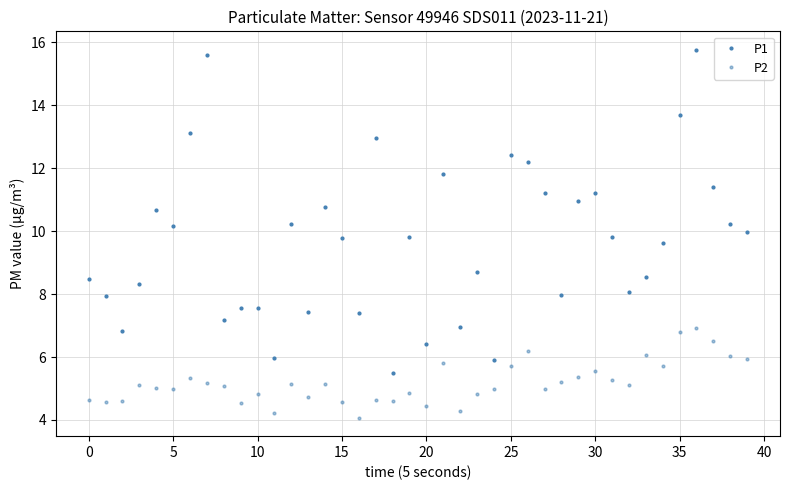

How many lines are shown in the chart?

2